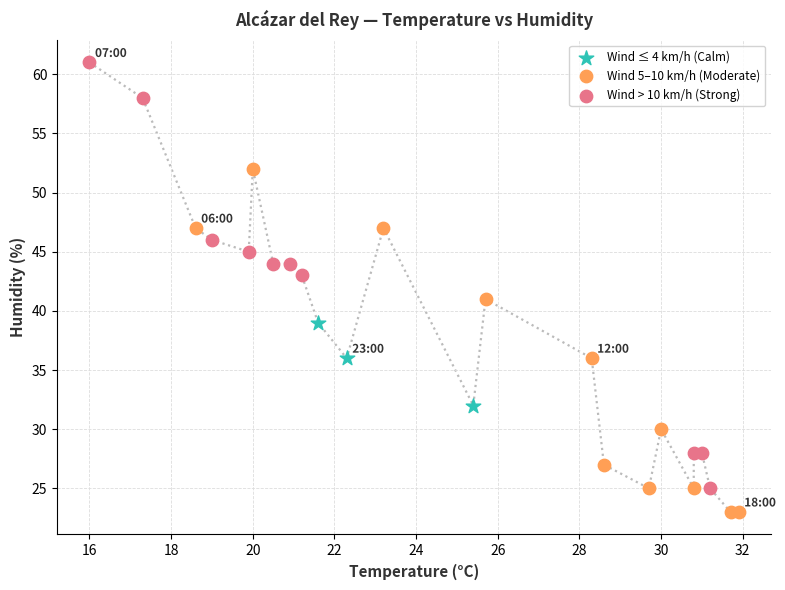

Which series has the largest Y range (max minus min)?

Wind > 10 km/h (Strong)